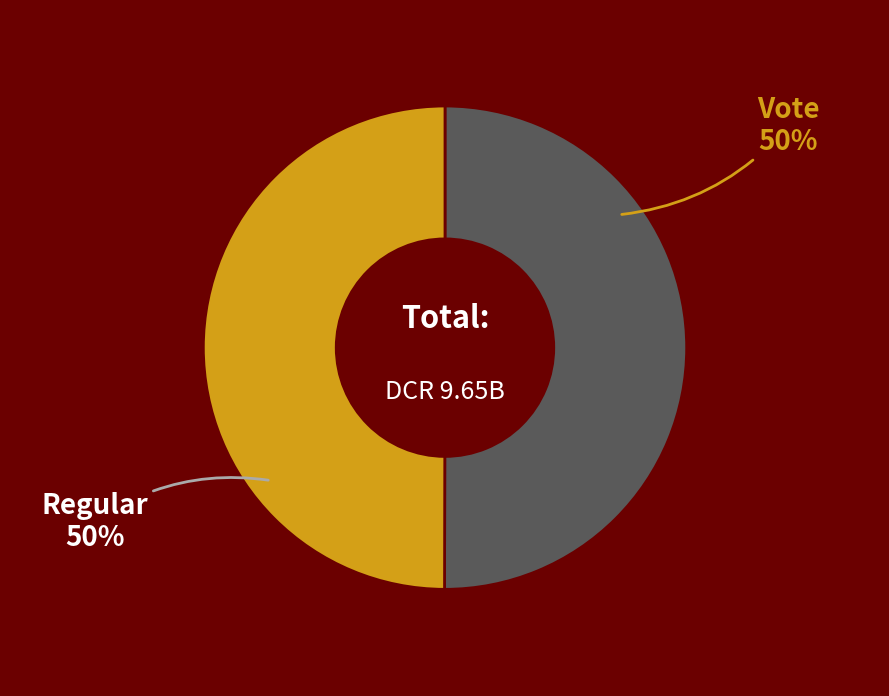

To the nearest percent, what is the average slice percentage?

50%